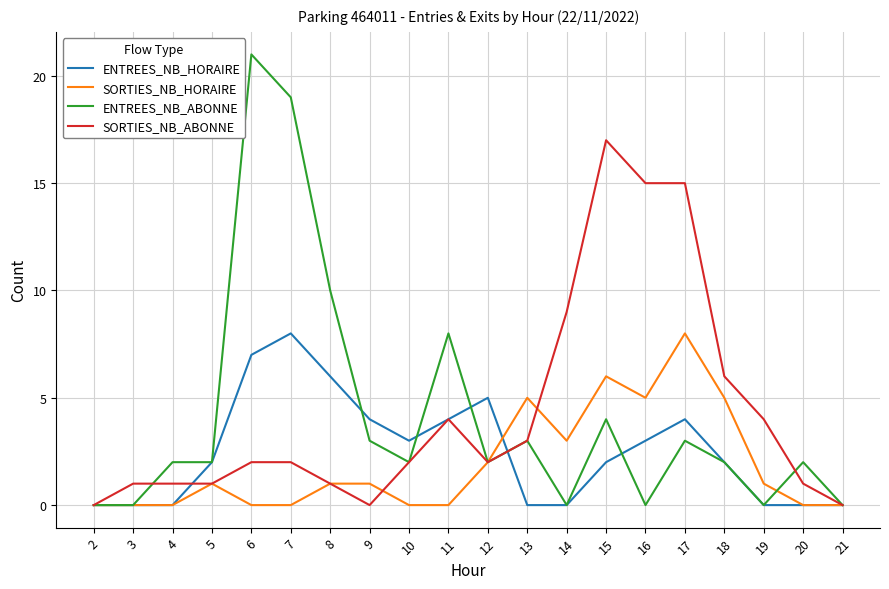

Does the chart have visible grid lines?

Yes